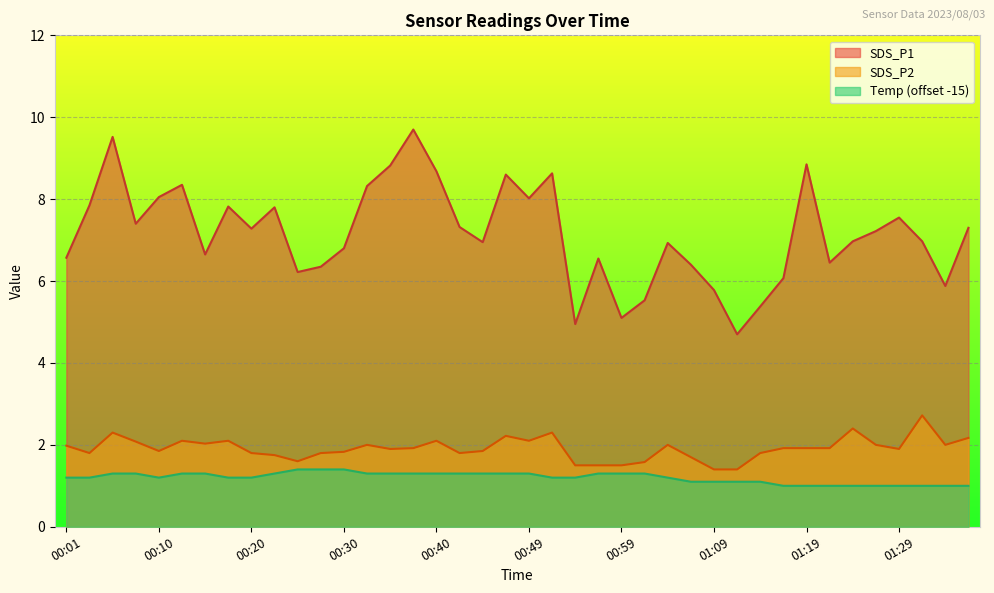

At how many categories does at least one series exceed 9?

2